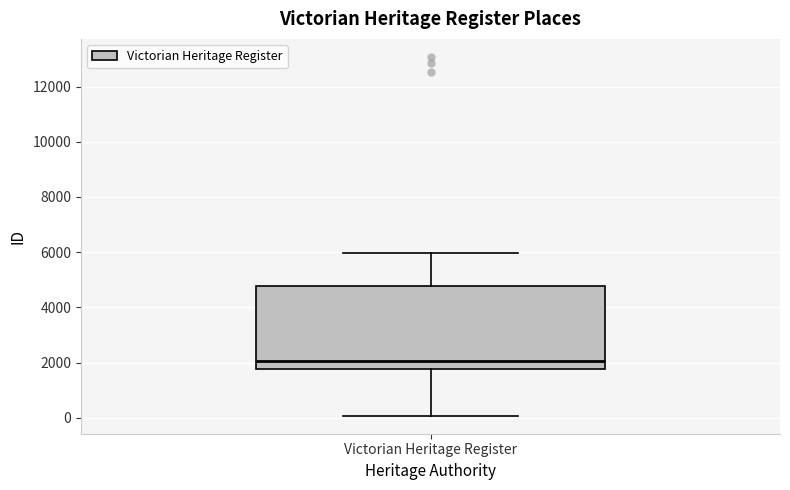

Transcribe this box plot: give where the median line is, the range the box spans, and where the two whiskers end, as read against the y-axis. The values are not printed on the chart, so give them approximately, as read against the axis.

median 2000, box 1800 to 4800, whiskers 0 to 6000